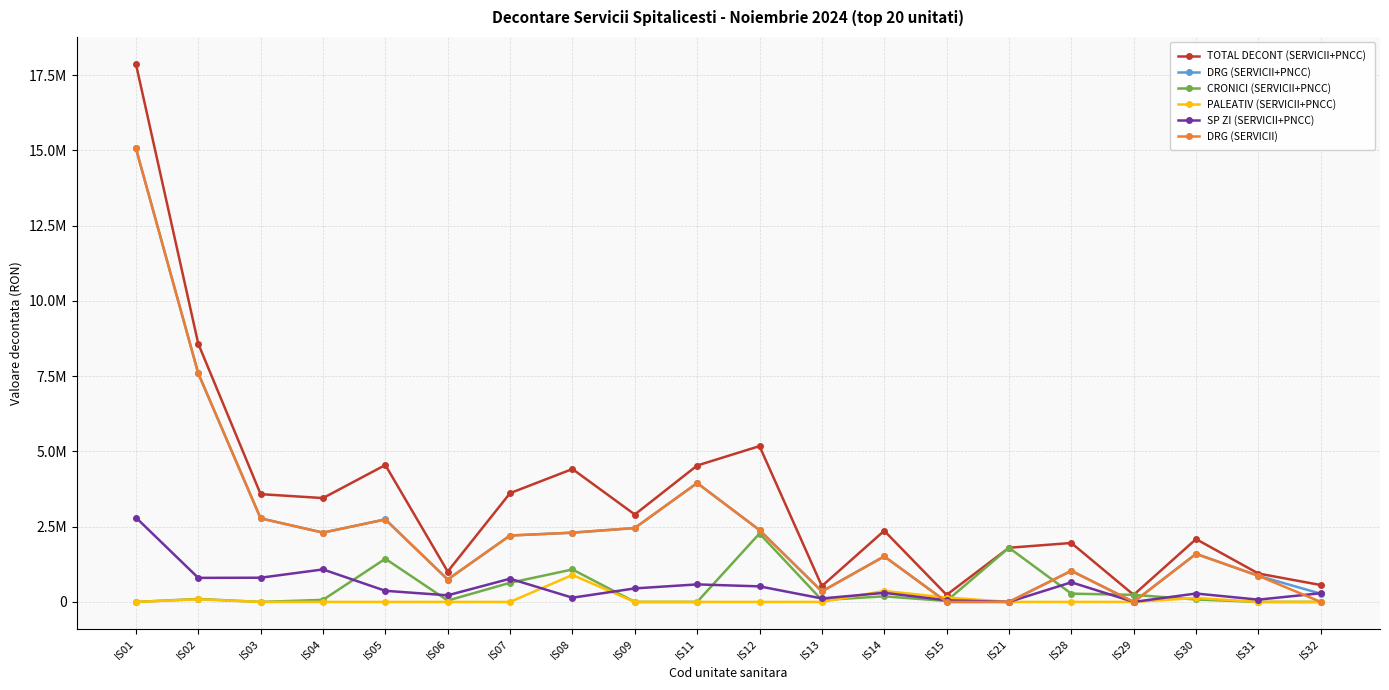

What is the approximate value of DRG (SERVICII) at IS12?

2387149.3